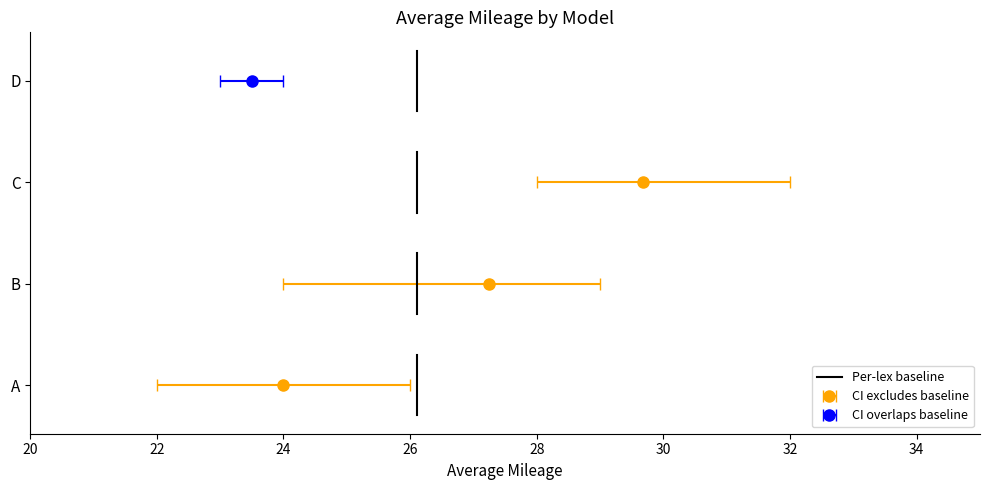

What is the difference between the values at 22 and 20?

0.6